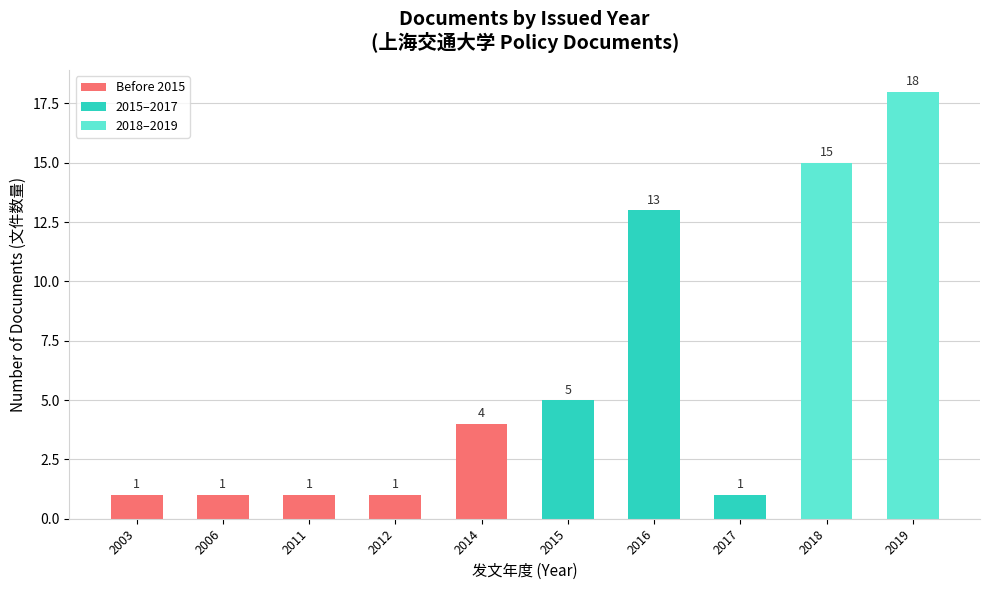

Are the bars horizontal?

No